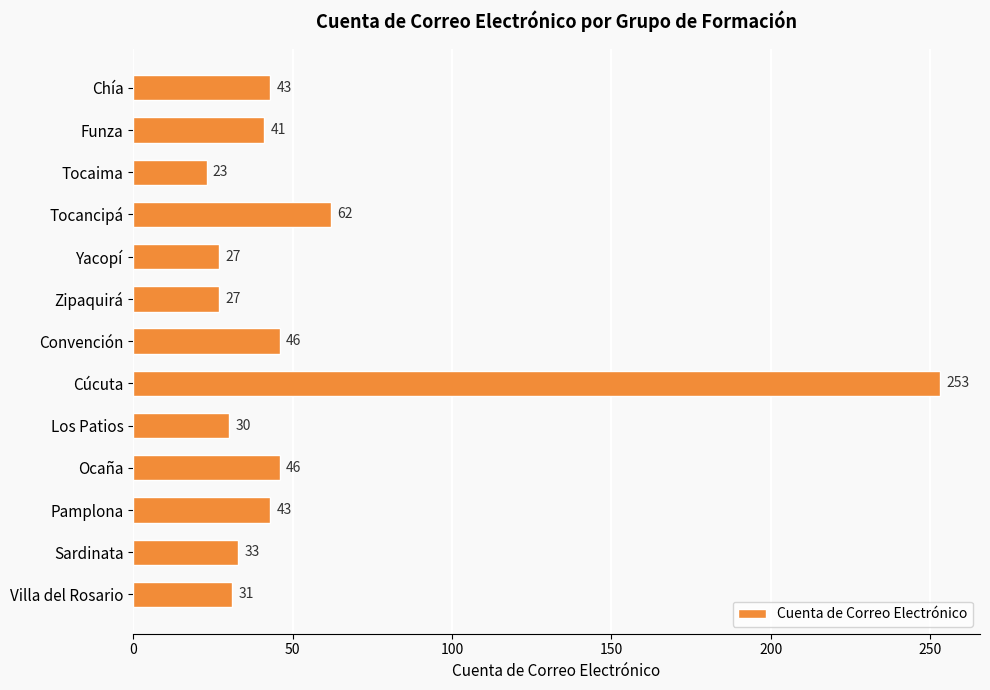

What is the maximum value shown in the chart?

253